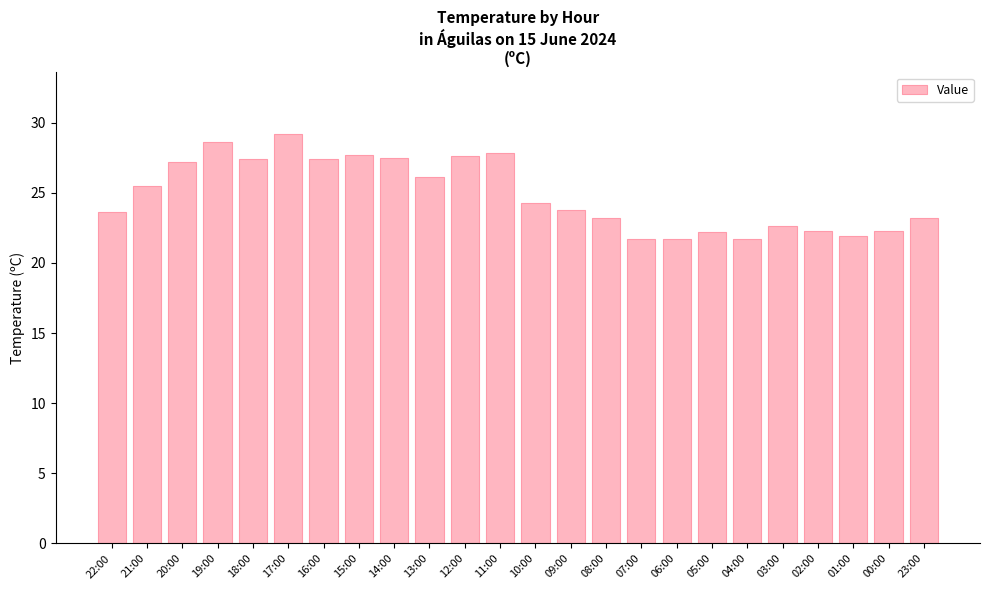

Does the chart contain stacked bars?

No